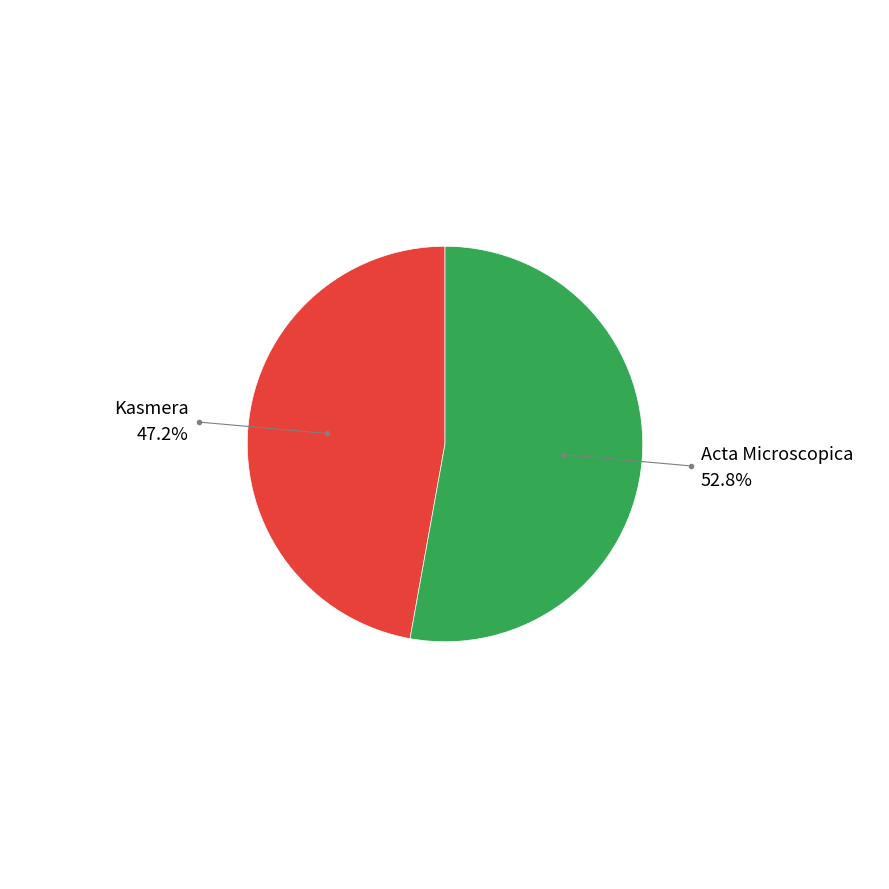

Is there a majority slice in this chart?

Yes